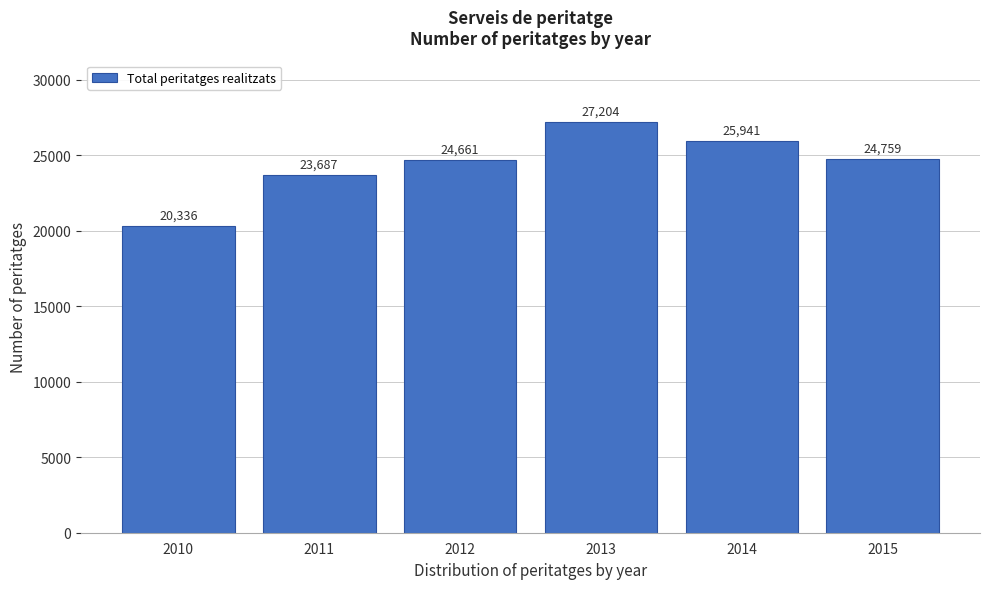

Reading right to left, list all the values displayed in this chart.

2015=24759	2014=25941	2013=27204	2012=24661	2011=23687	2010=20336